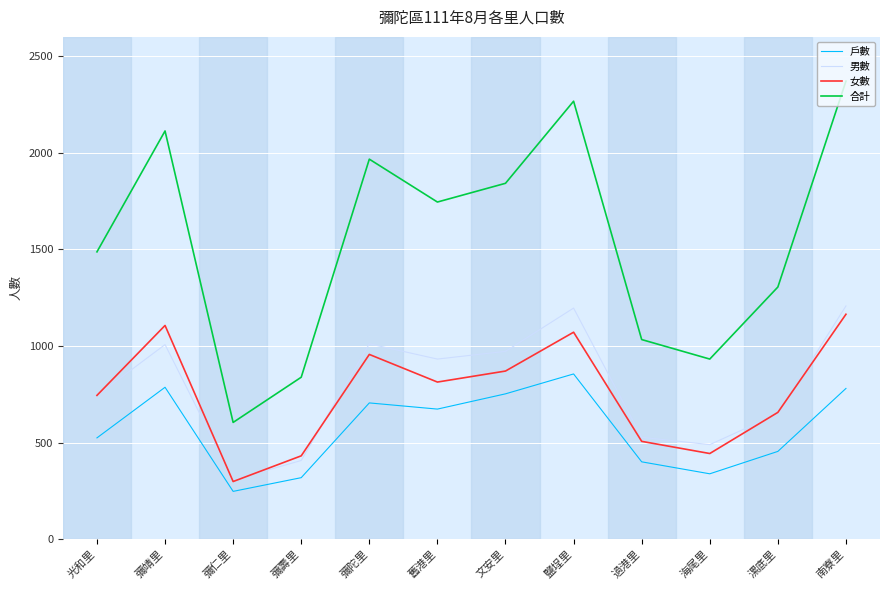

What is the sum of all 男數 values?

9446